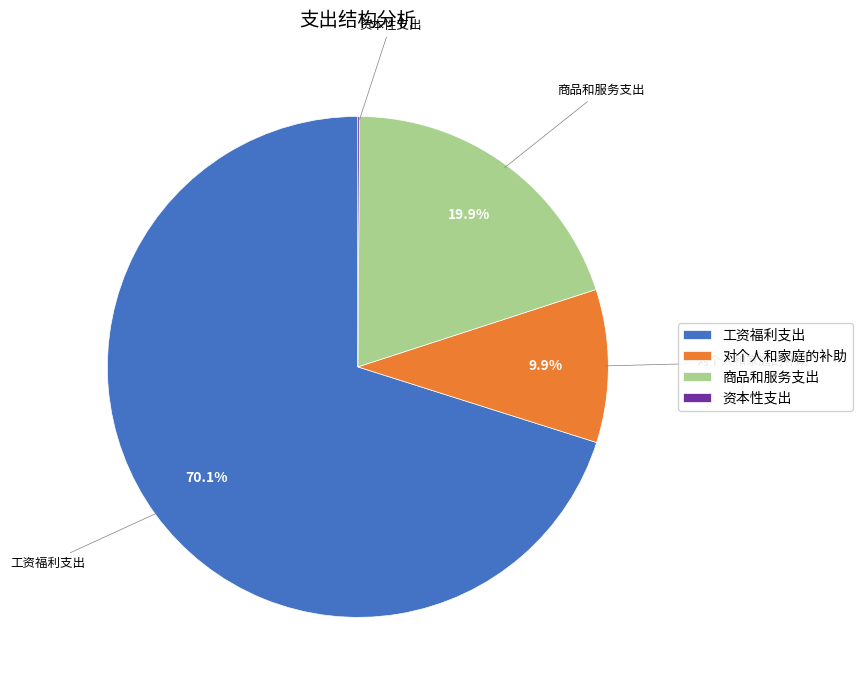

What portion of the pie excludes 工资福利支出?

29.9%